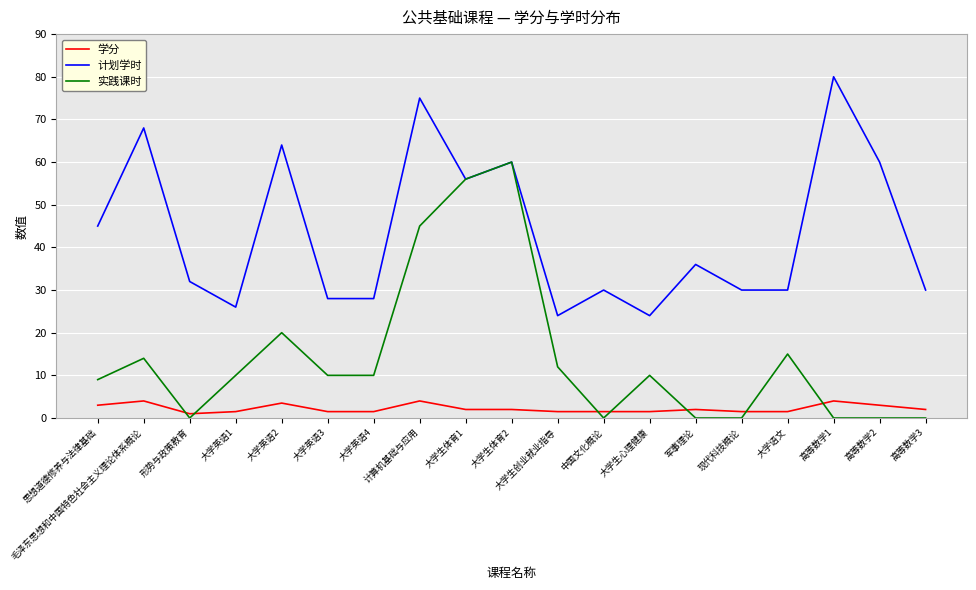

What position from the right is 大学英语2?

15